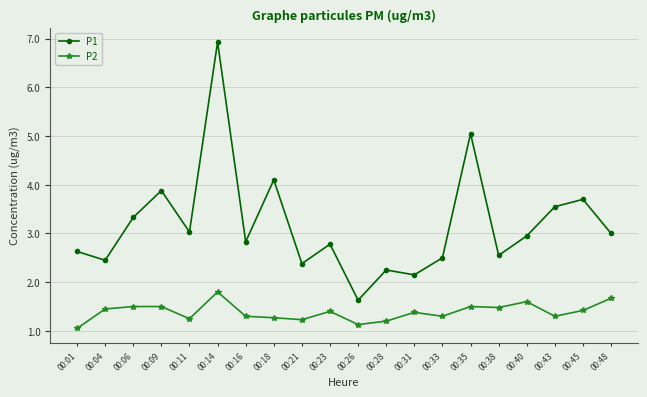

Rank the series by their maximum value, from highest to lowest.

P1, P2